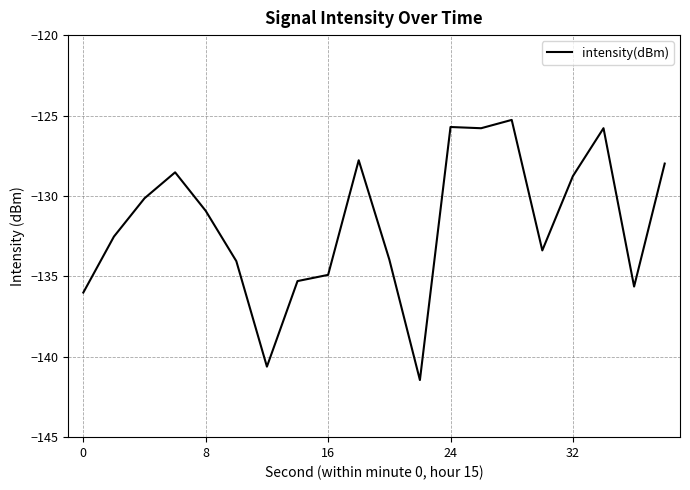

What is the minimum value shown in the chart?

-141.4